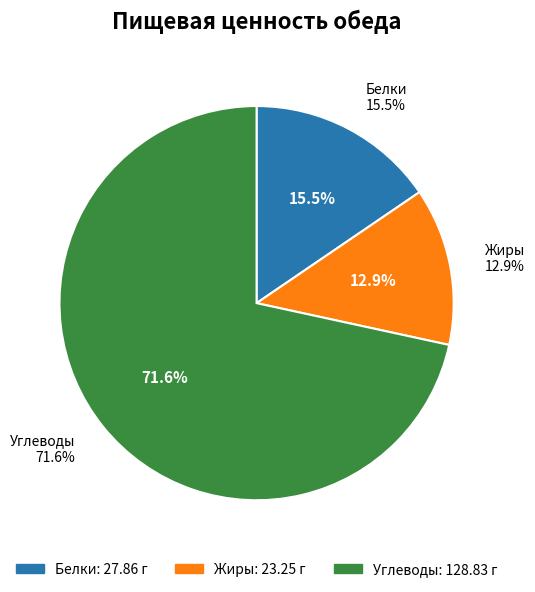

Is it true that Белки is 7% of the pie?

False